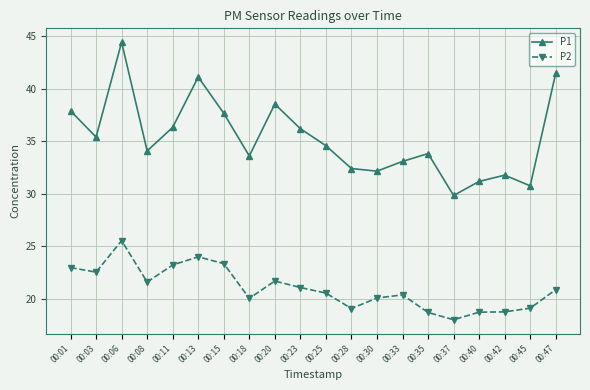

What is the sum of the P1 values at 00:13 and 00:35?

75.0